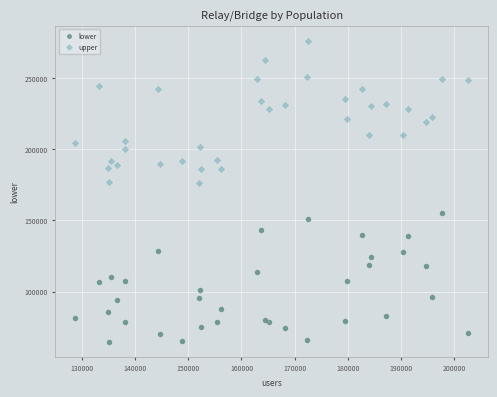

Which series reaches the minimum Y coordinate?

lower